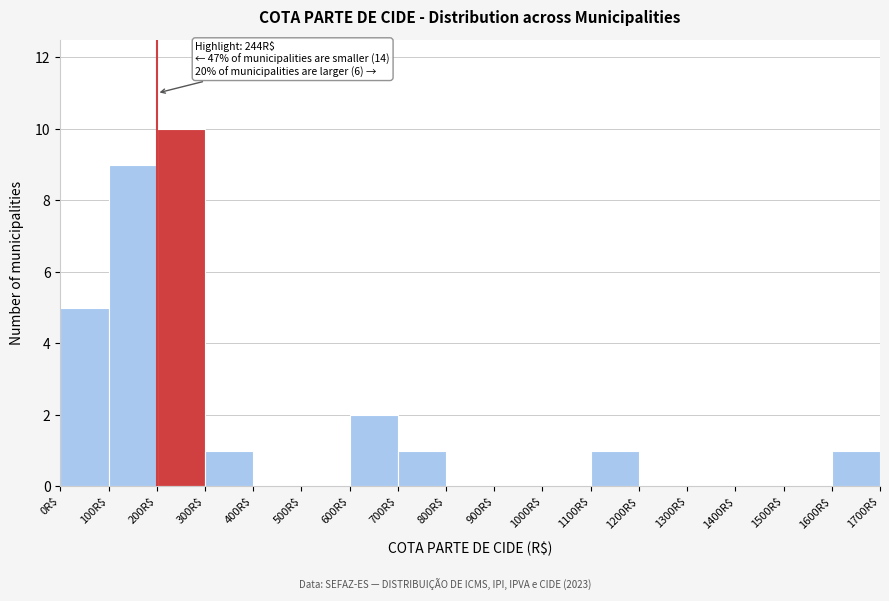

Over which range of the x-axis is the bar tallest?

200 to 300